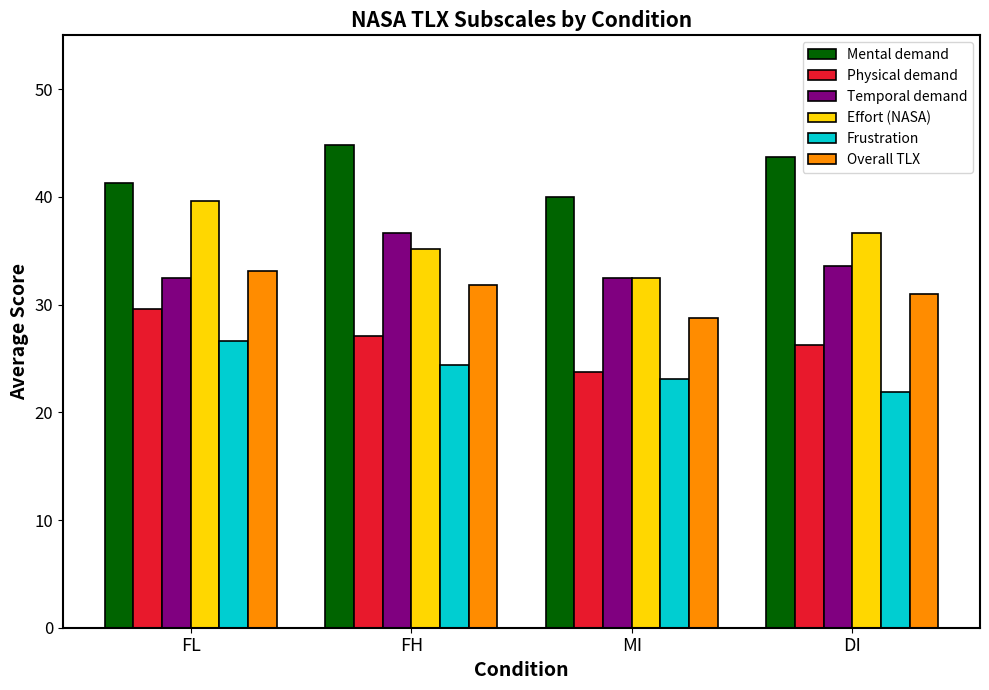

Where does the Temporal demand series first go above 33?

FH